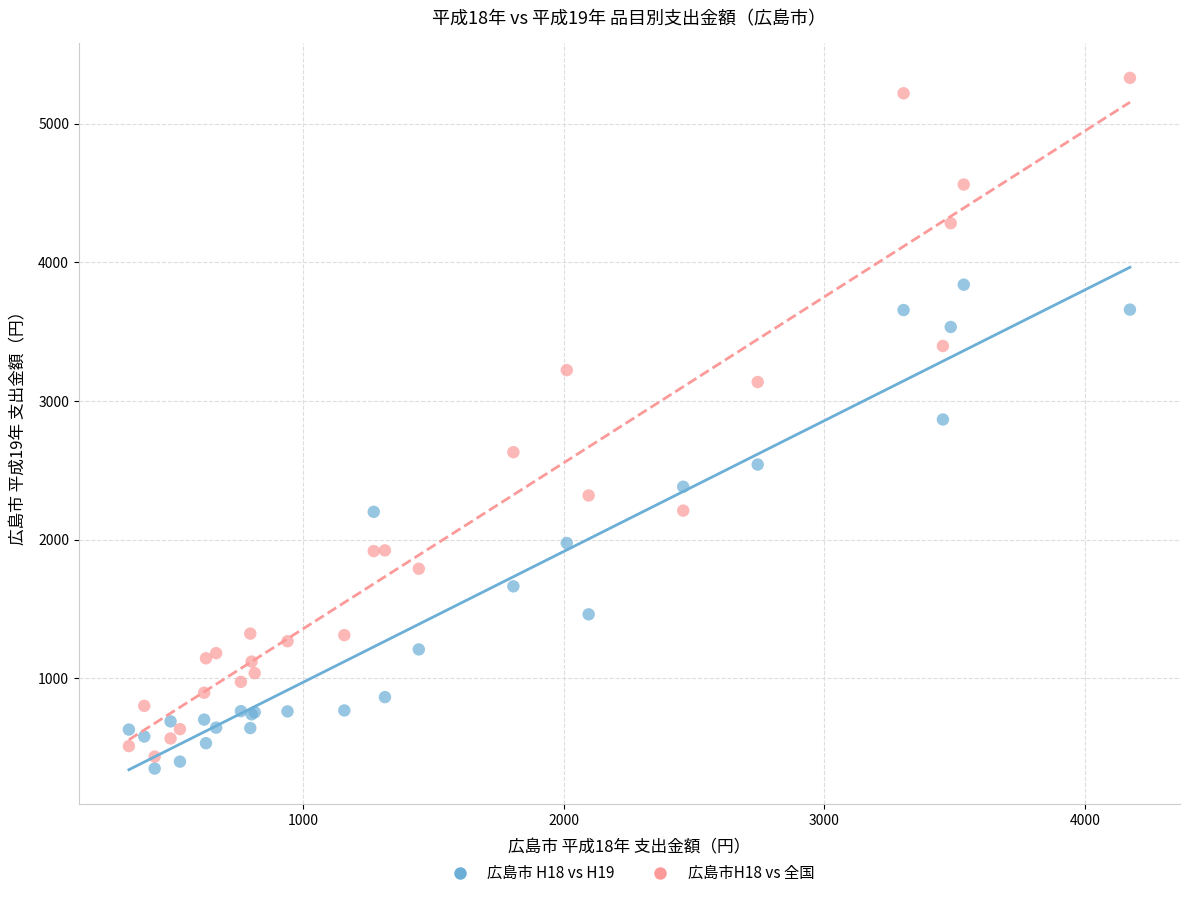

Which series contains the highest Y value?

広島市H18 vs 全国